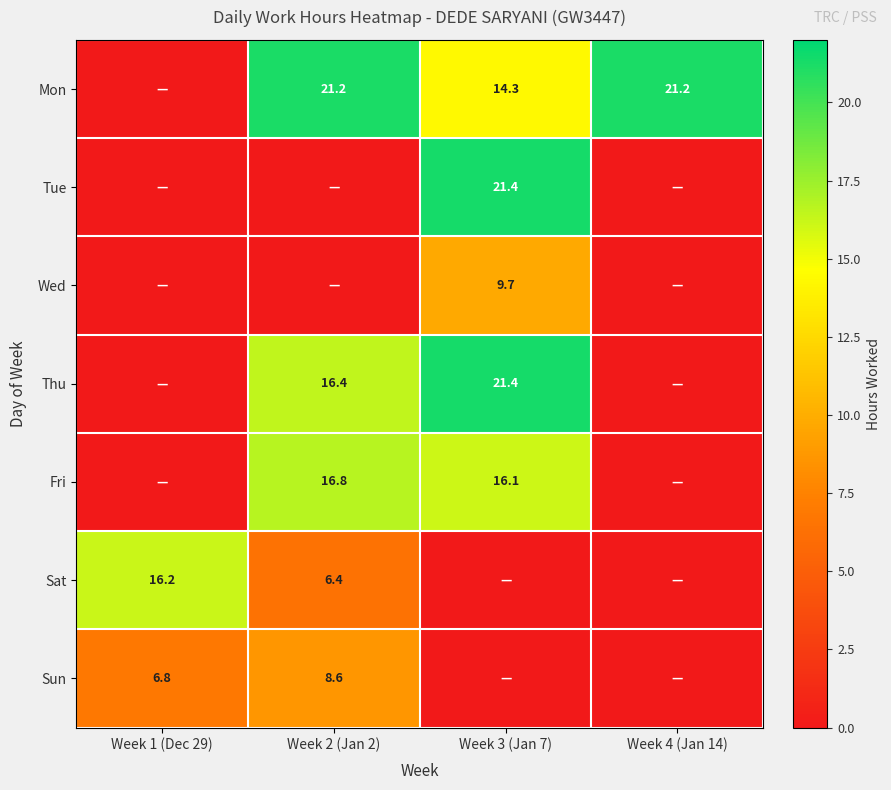

What is the spread (max minus min) of values at Week 4 (Jan 14)?

21.2